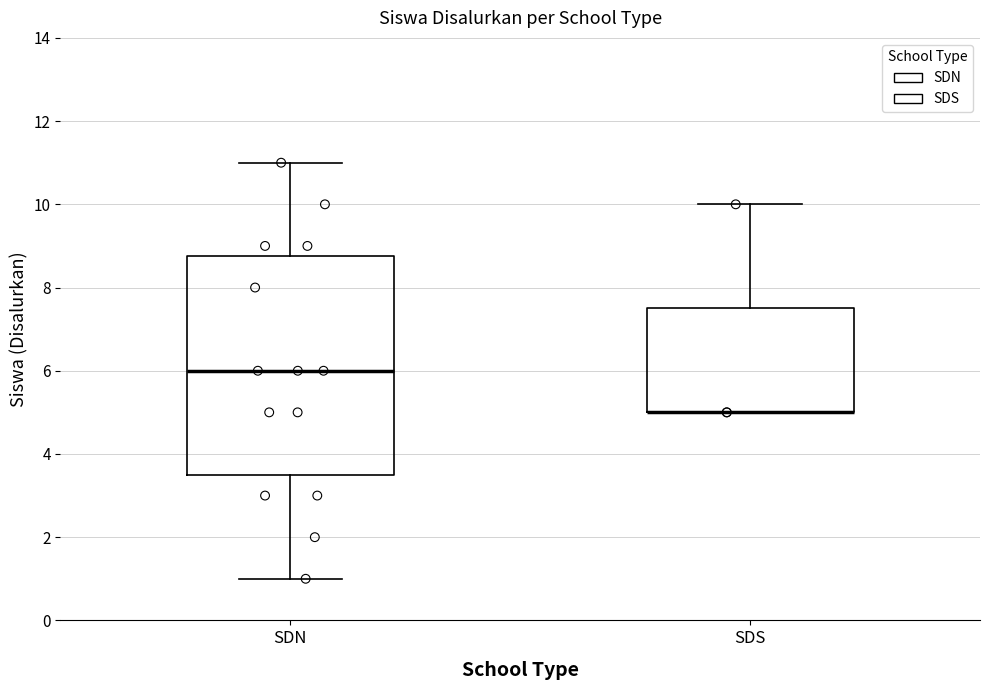

Reading left to right, read every box against the y-axis: the position of its median line, the range the box covers, and the ends of its whiskers. The values are not printed on the chart, so give them approximately, as read against the axis.

SDN: median 6.0, box 3.6 to 8.8, whiskers 1.0 to 11.0
SDS: median 5.0 (drawn on the box's lower edge), box 5.0 to 7.6, whiskers 5.0 to 10.0